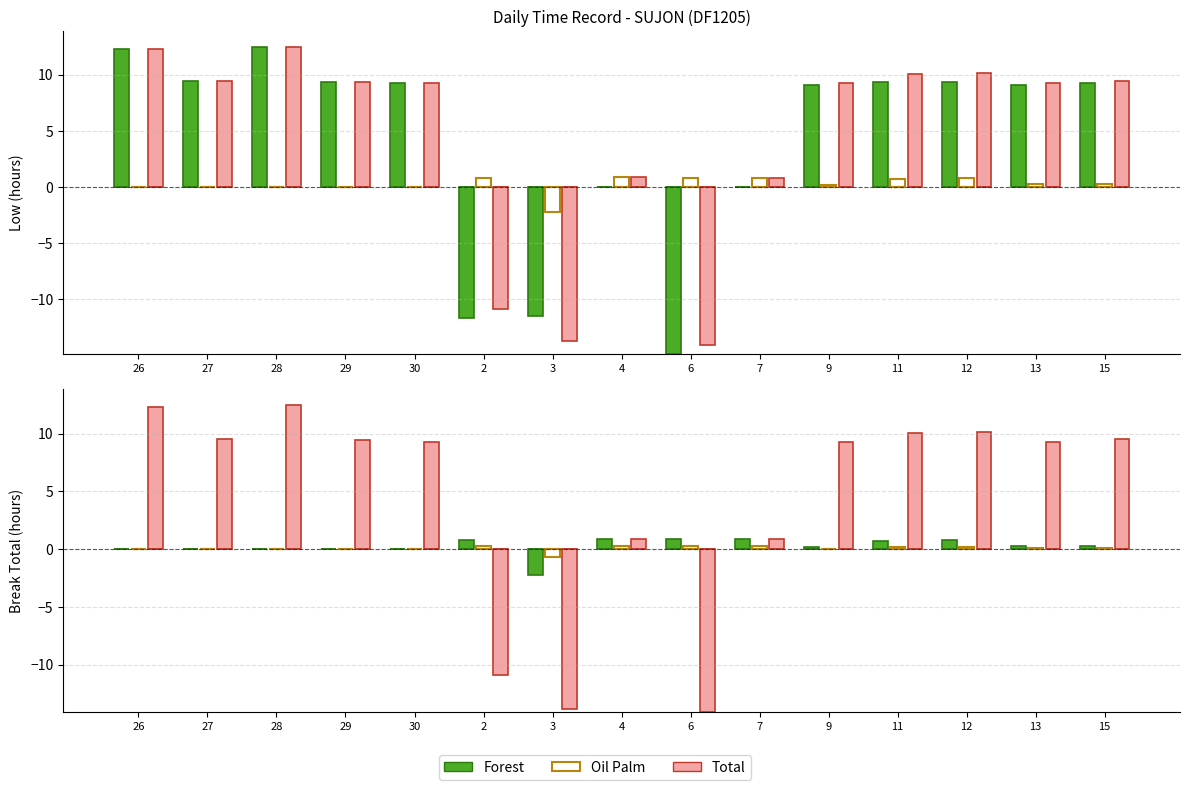

What is the label of the 10th bar from the right?

2